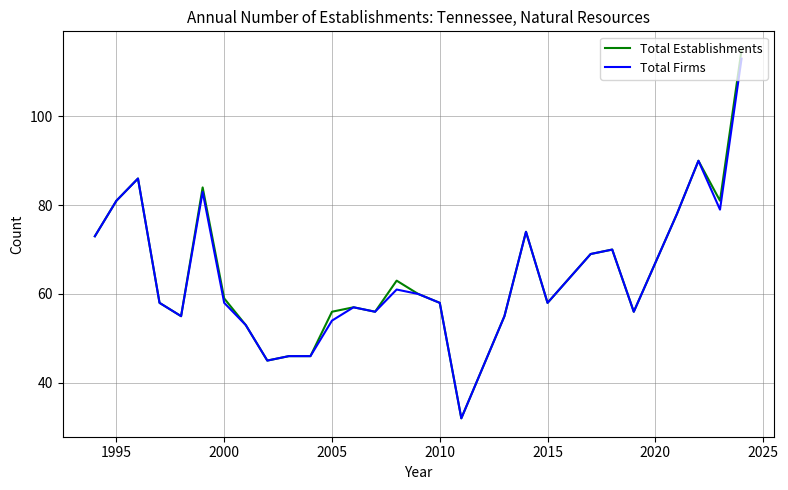

What is the lowest value of the Total Establishments series?

32